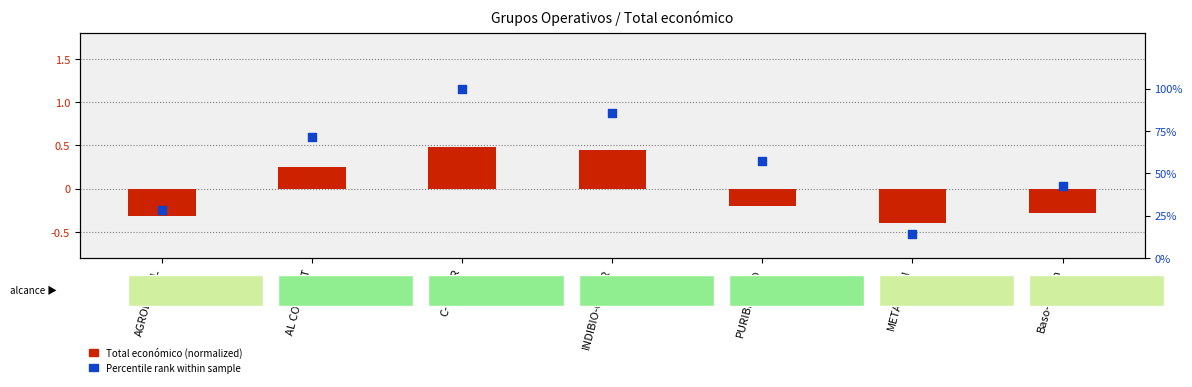

Which series reaches the maximum Y coordinate?

Percentile rank within sample